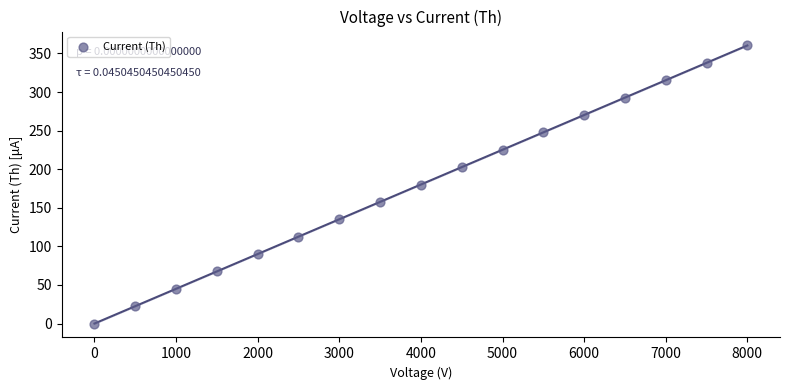

What is the range of X values (max minus min)?

8000.0